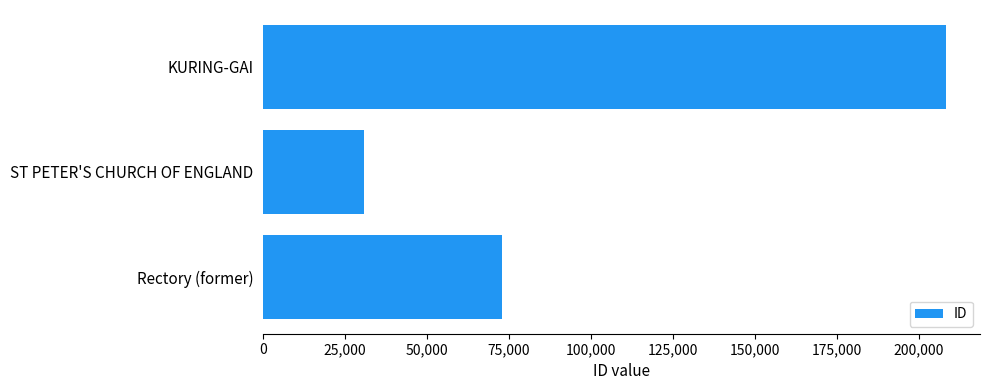

True or false: the data shows 279189 at KURING-GAI.

False